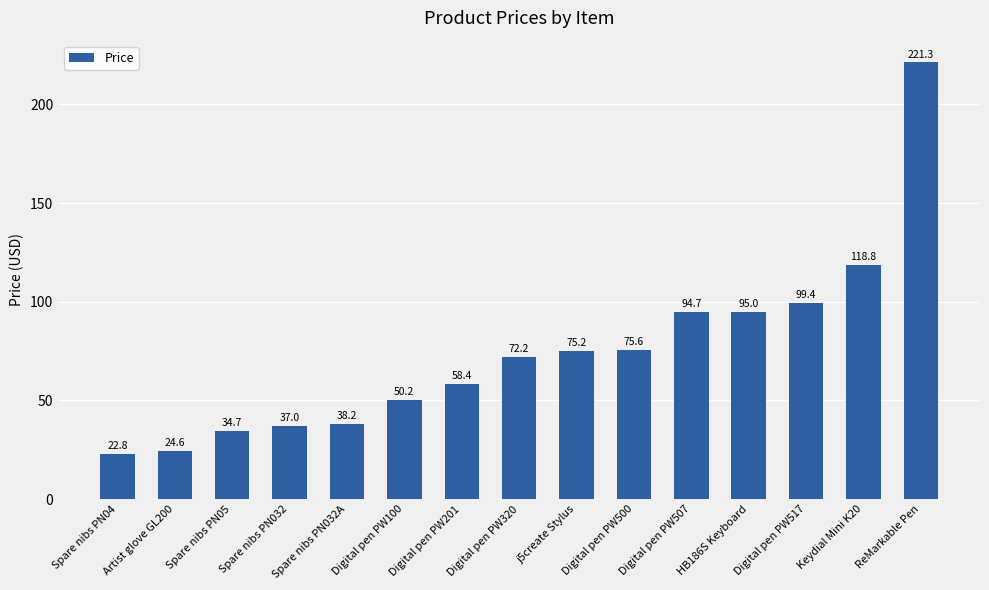

Reading left to right, transcribe all the data shown in this chart.

22.8	24.6	34.7	37.0	38.2	50.2	58.4	72.2	75.2	75.6	94.7	95.0	99.4	118.8	221.3